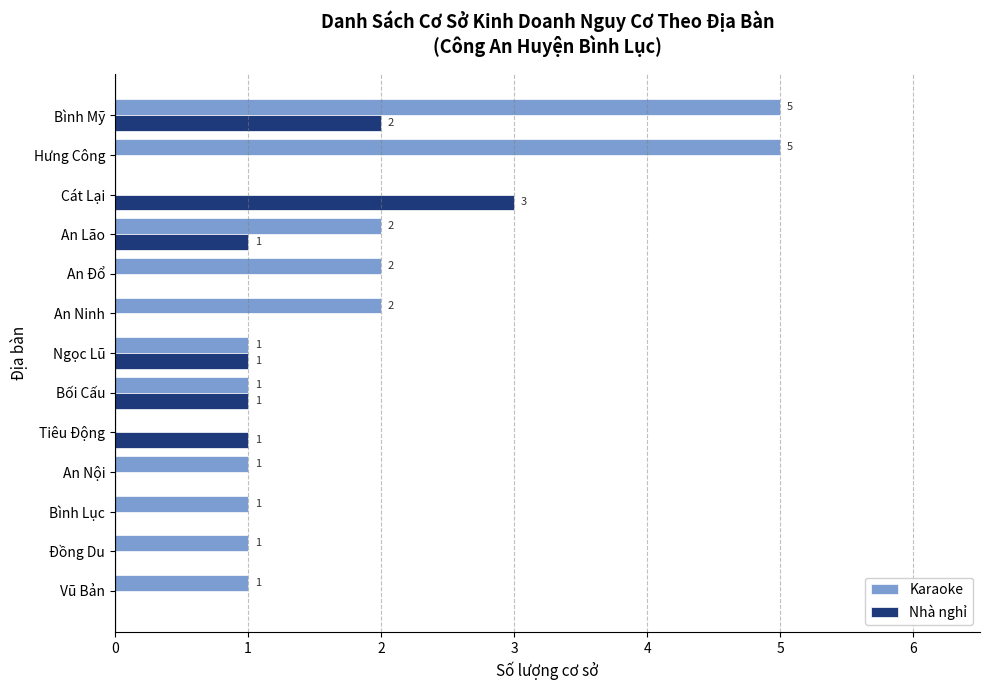

Is the value of Karaoke at An Lão greater than the value of Nhà nghỉ at Ngọc Lũ?

Yes